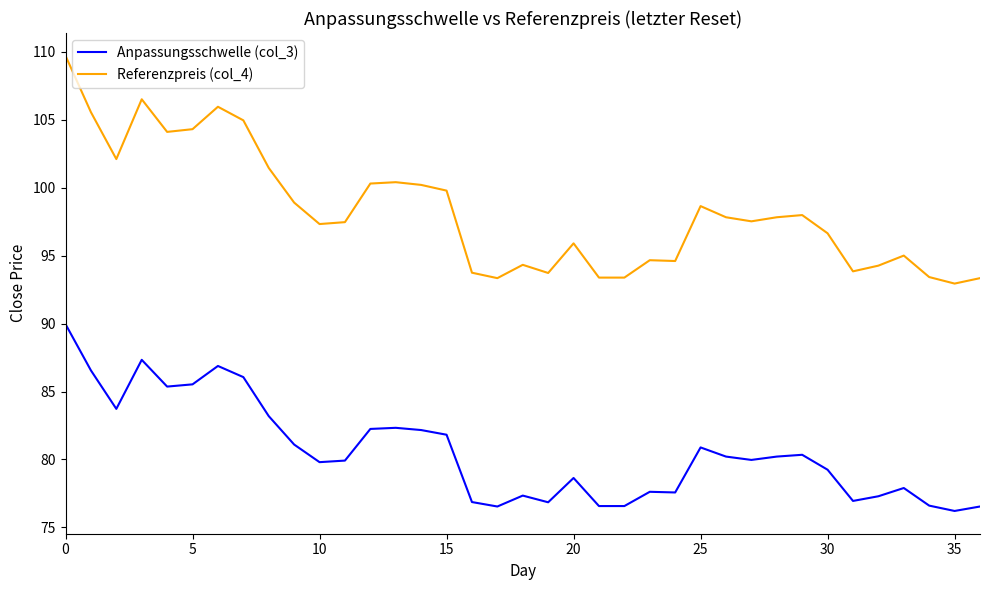

What is the sum of all Referenzpreis (col_4) values?

3635.2